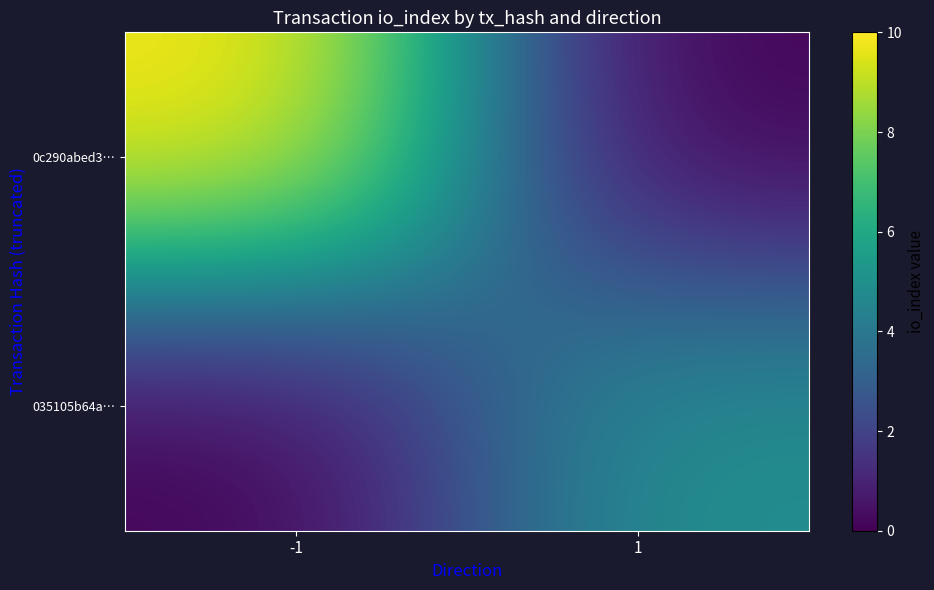

Count the number of categories in the chart.

2